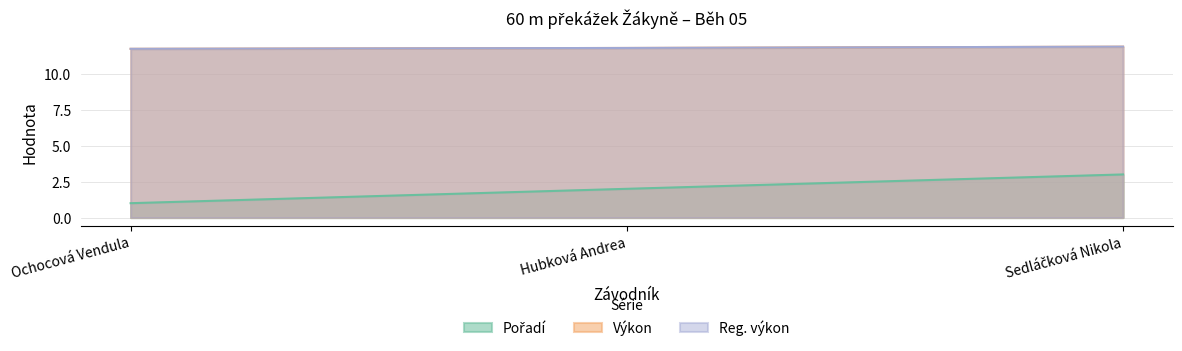

What is the label of the 1st point from the left?

Ochocová Vendula